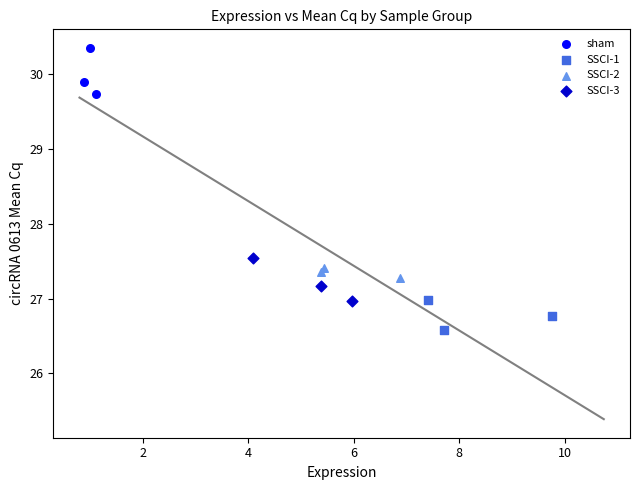

Which series contains the lowest Y value?

SSCI-1